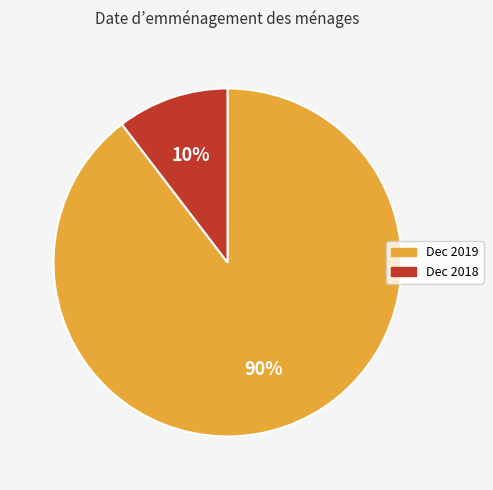

What is the majority slice?

Dec 2019